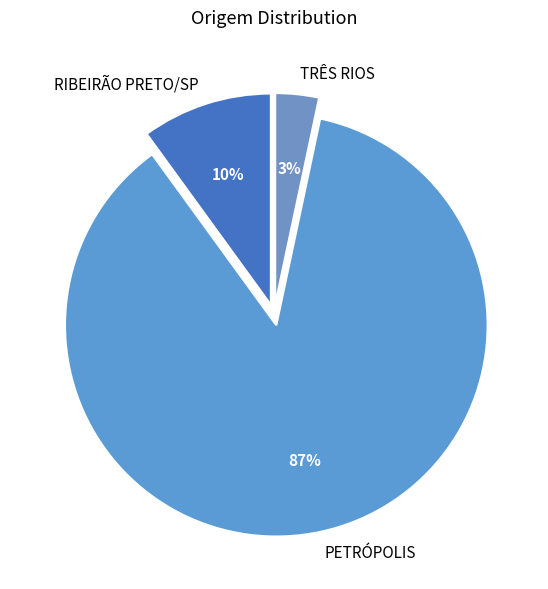

What is the largest slice in the pie chart?

PETRÓPOLIS